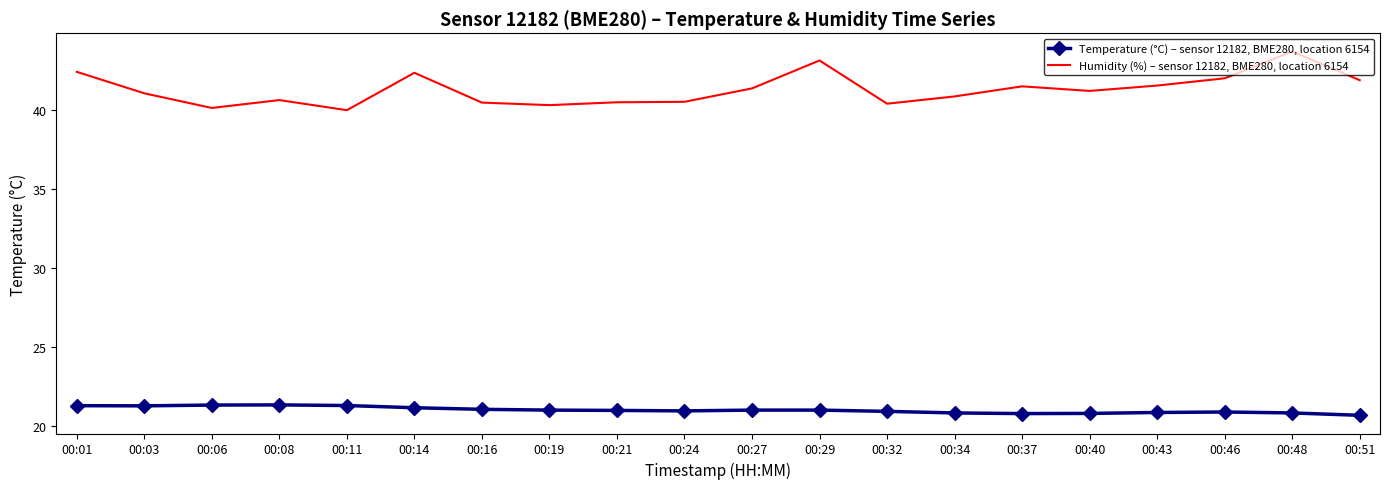

What is the approximate value of Temperature (°C) – sensor 12182, BME280, location 6154 at 00:03?

21.3